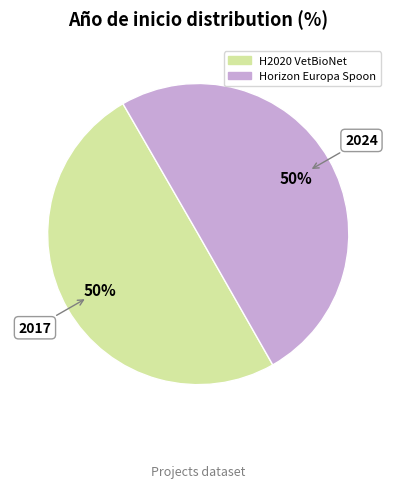

Count the number of slices in the pie.

2